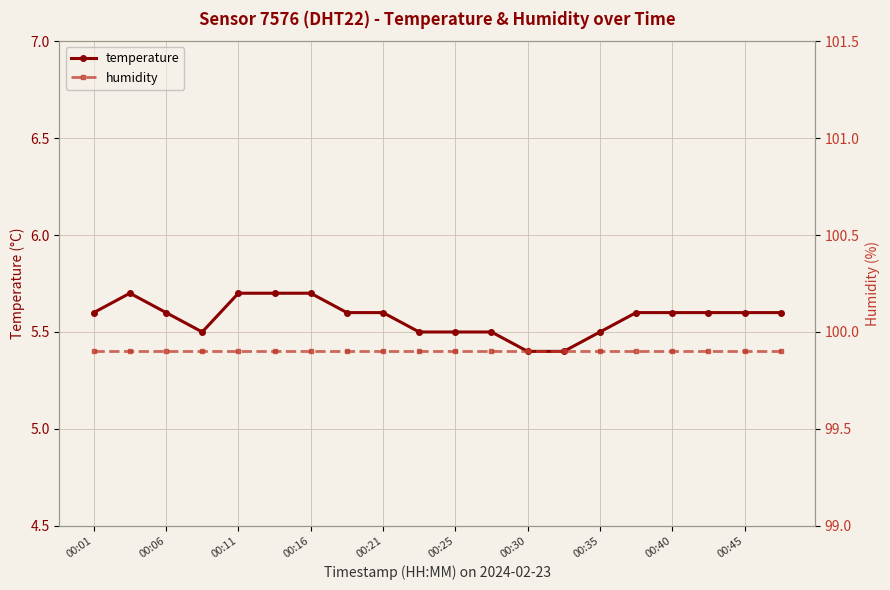

Count the number of categories in the chart.

20